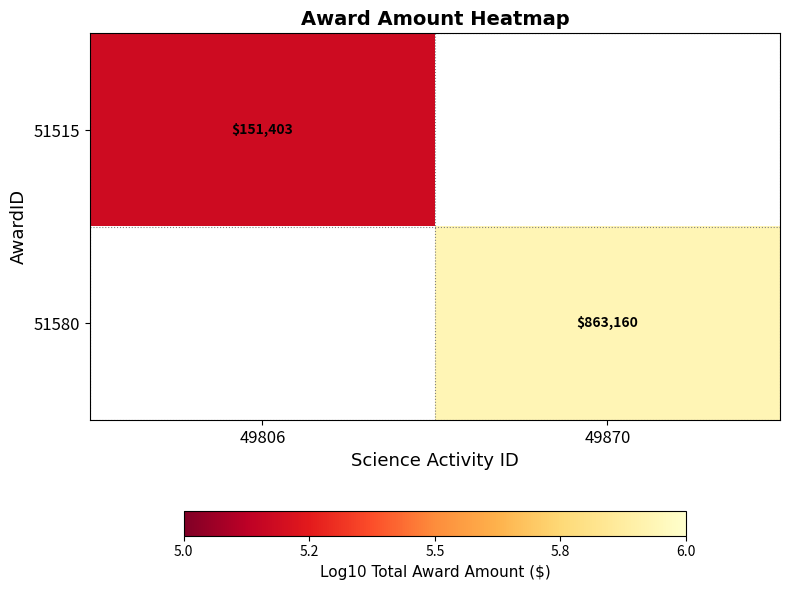

What is the smallest value displayed?

5.2